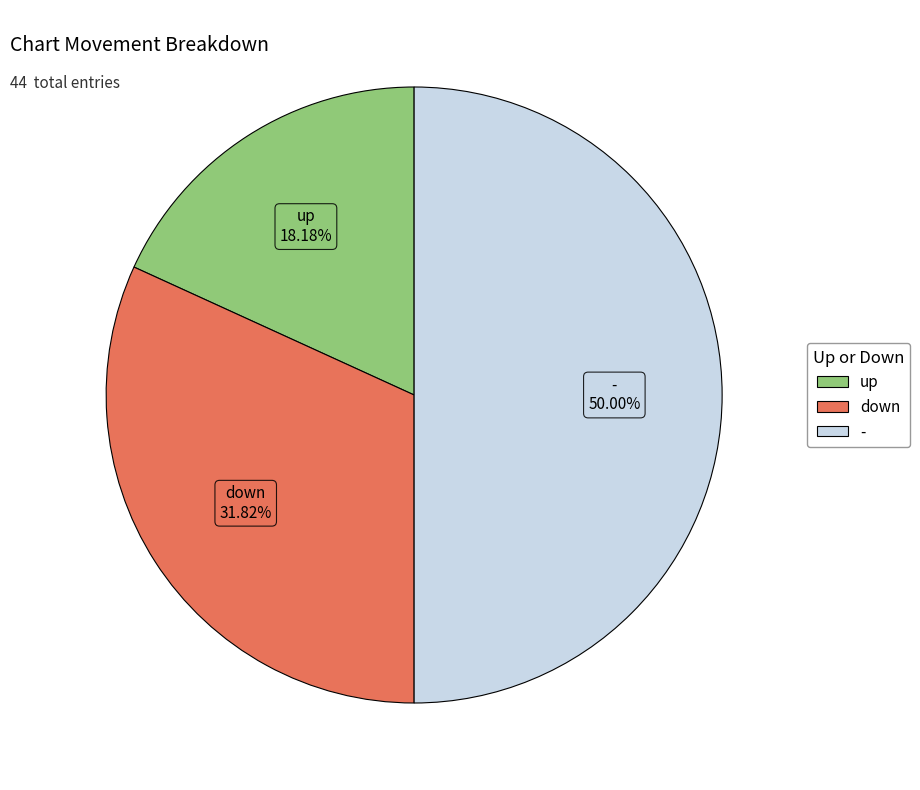

True or false: down accounts for 41% of the total.

False